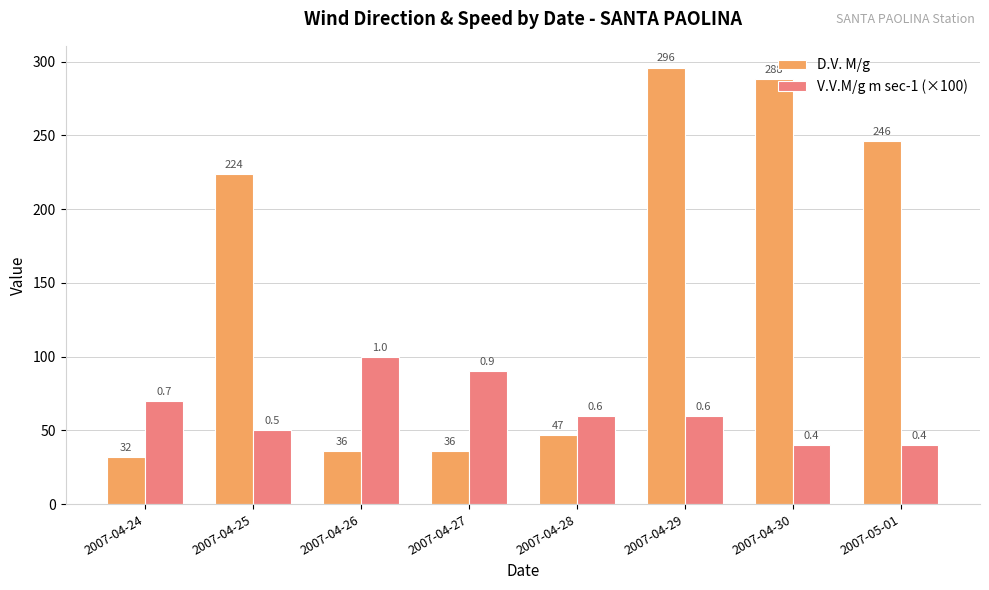

At 2007-04-30, list the series in order from largest to smallest.

D.V. M/g, V.V.M/g m sec-1 (×100)